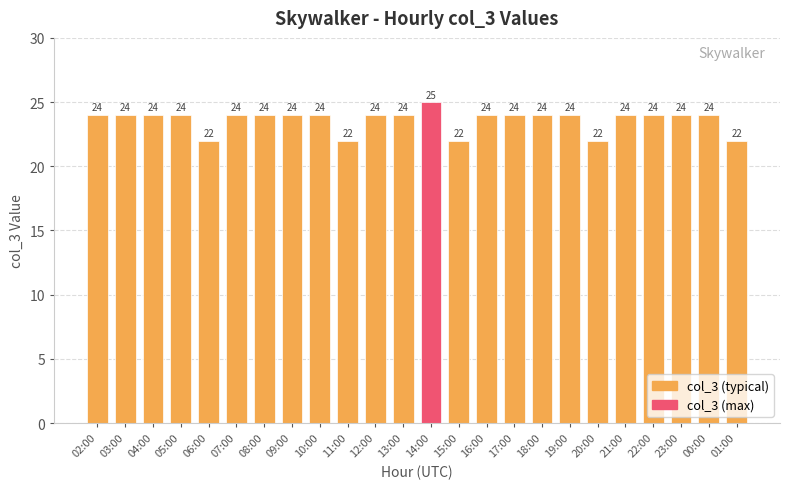

What position from the left is 17:00?

16